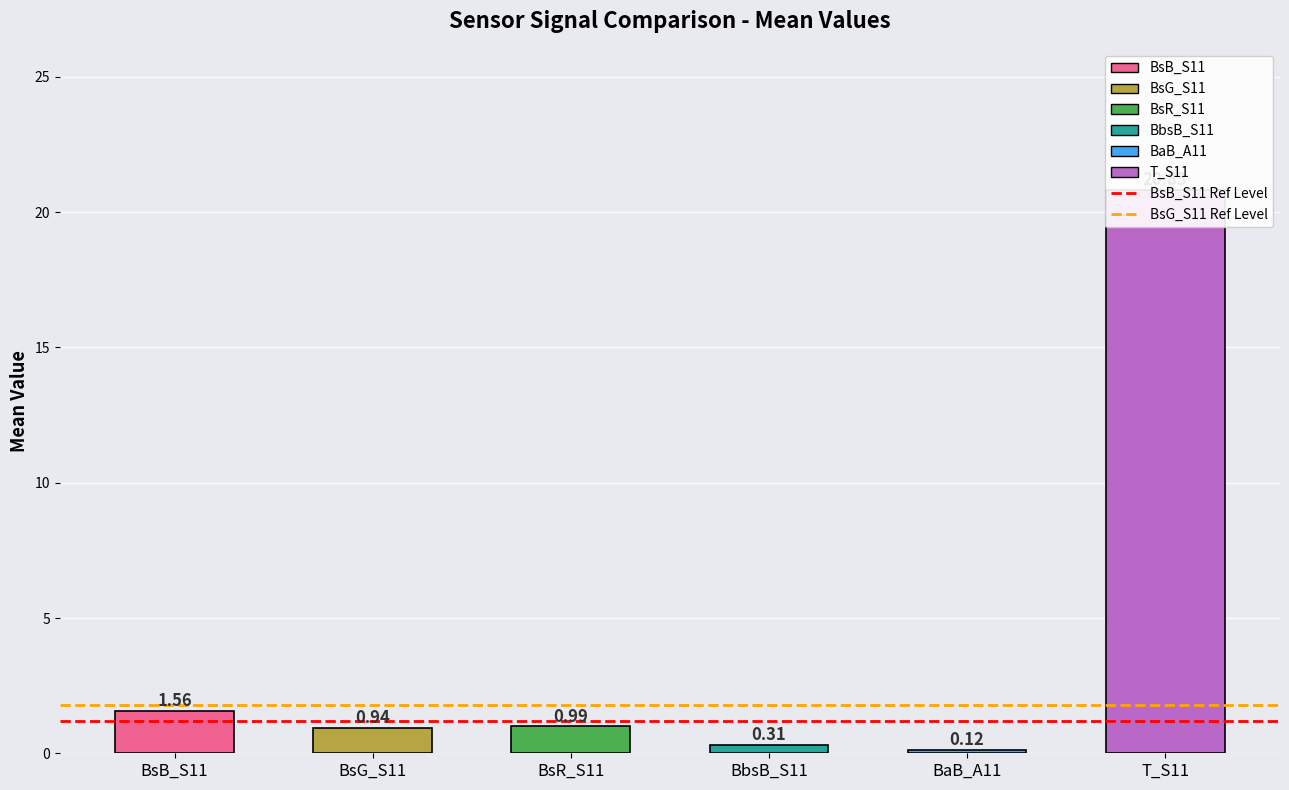

List the labels in order of BsB_S11 Ref Level value, largest first.

BsB_S11, BsG_S11